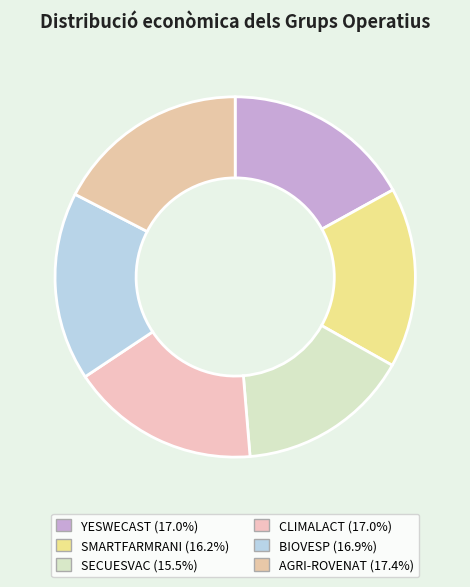

Is there any slice that represents more than half of the pie?

No